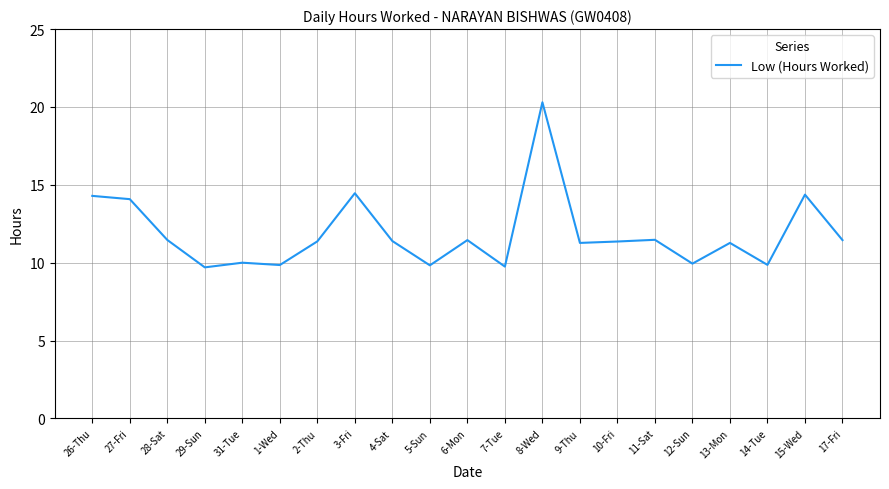

The value at 15-Wed is 20.4. True or false?

False